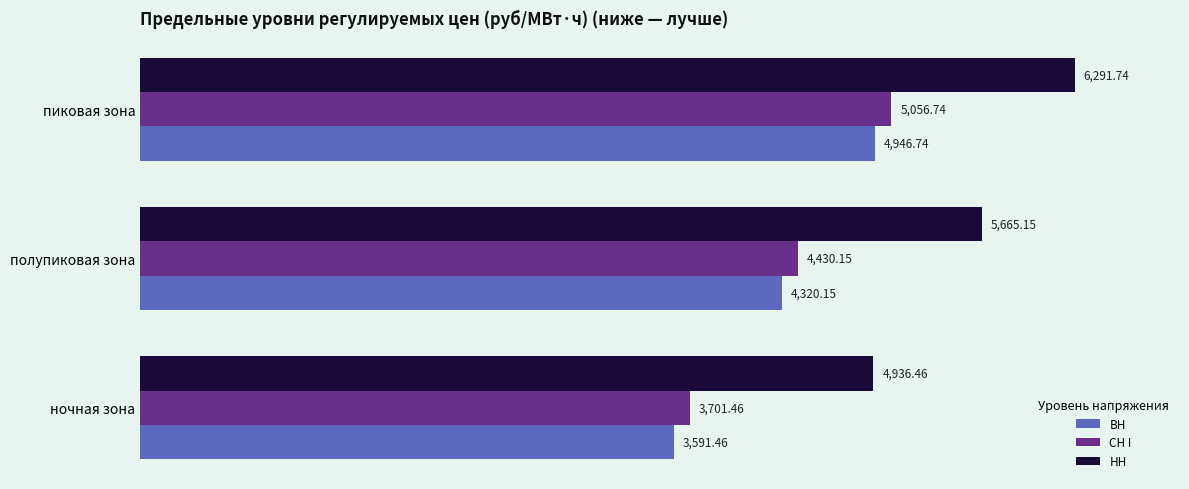

At which category is the sum across all series the highest?

пиковая зона